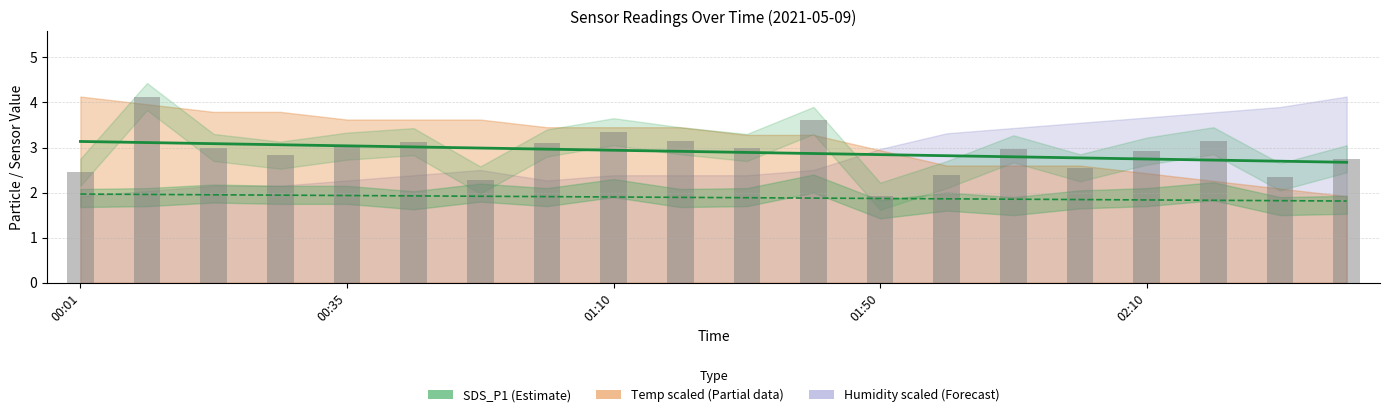

True or false: SDS_P1 trend has a value of 2.8 at 15.

True